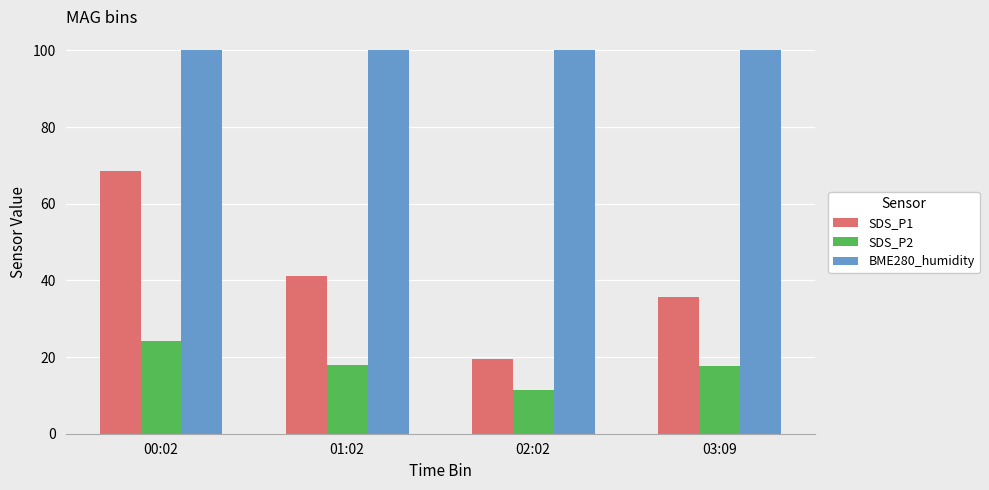

What is the value of the BME280_humidity bar at the 3rd from the left?

100.0